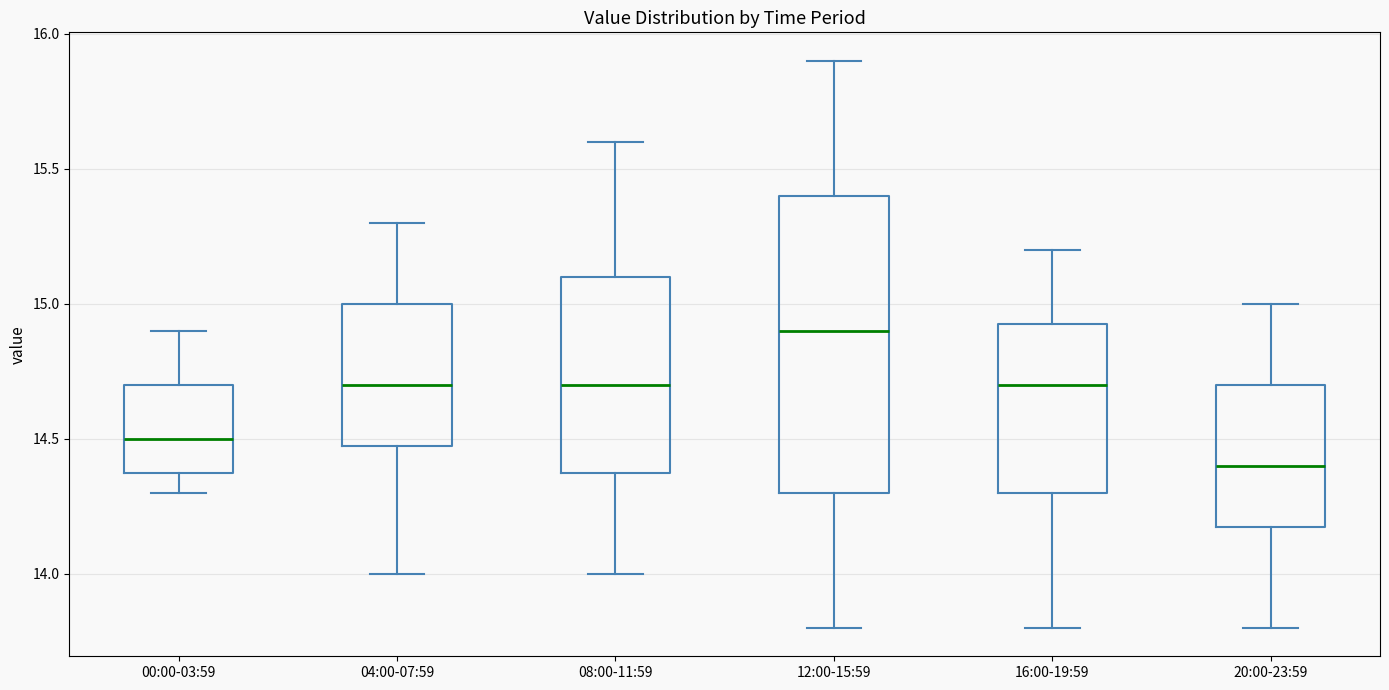

Which box is the tallest, from its lower edge to its upper edge?

12:00-15:59